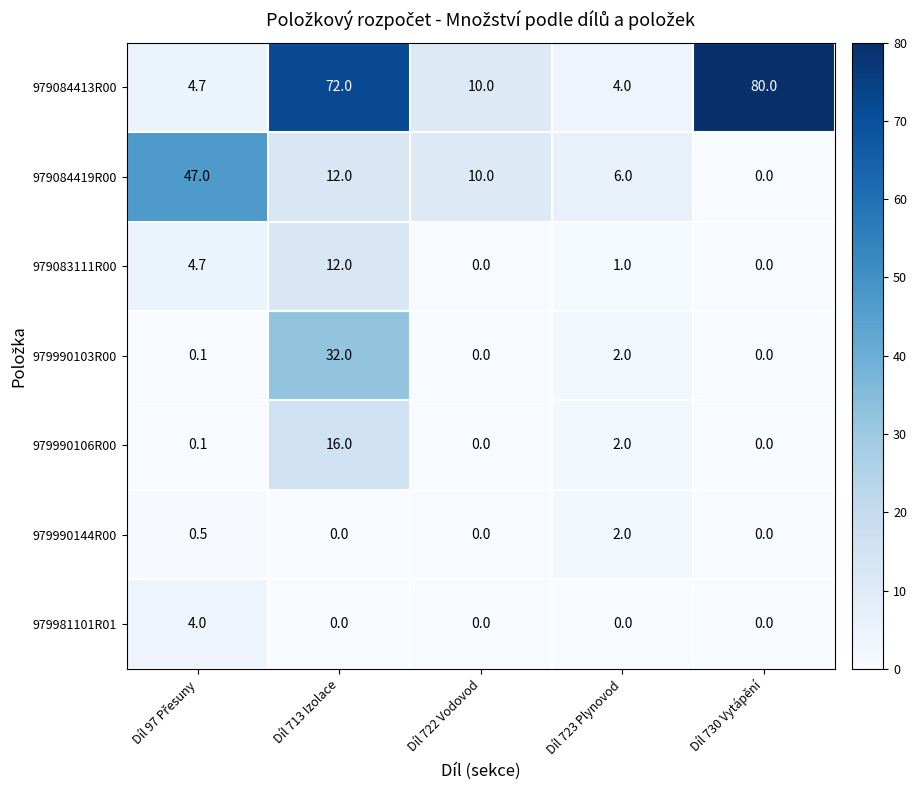

Which series has the largest range (max minus min)?

979084413R00